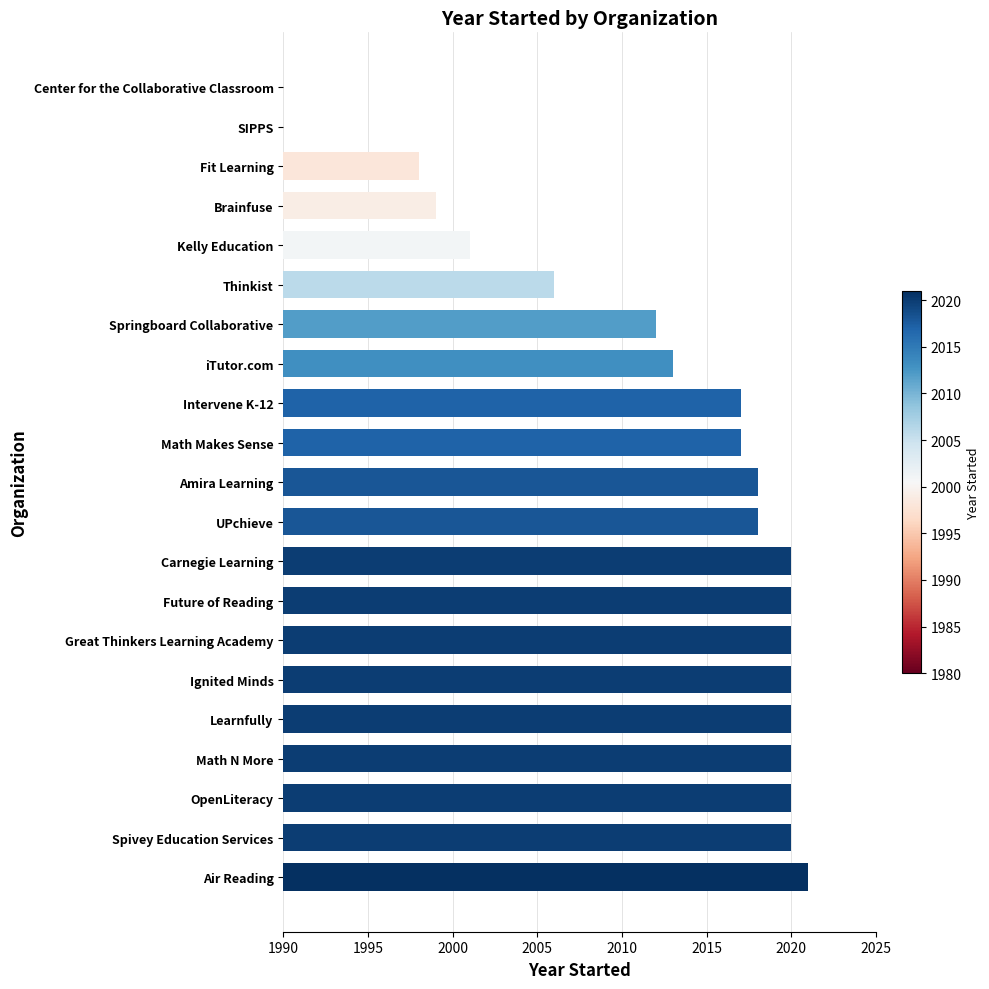

Reading left to right, transcribe all the data shown in this chart.

2021	2020	2020	2020	2020	2020	2020	2020	2020	2018	2018	2017	2017	2013	2012	2006	2001	1999	1998	1980	1980